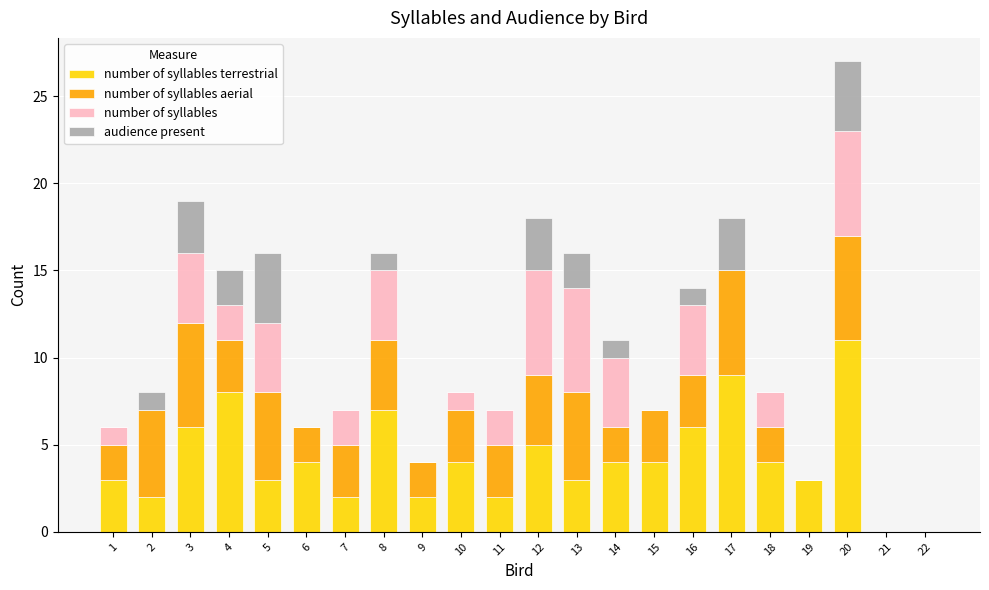

At which category is the sum across all series the highest?

20